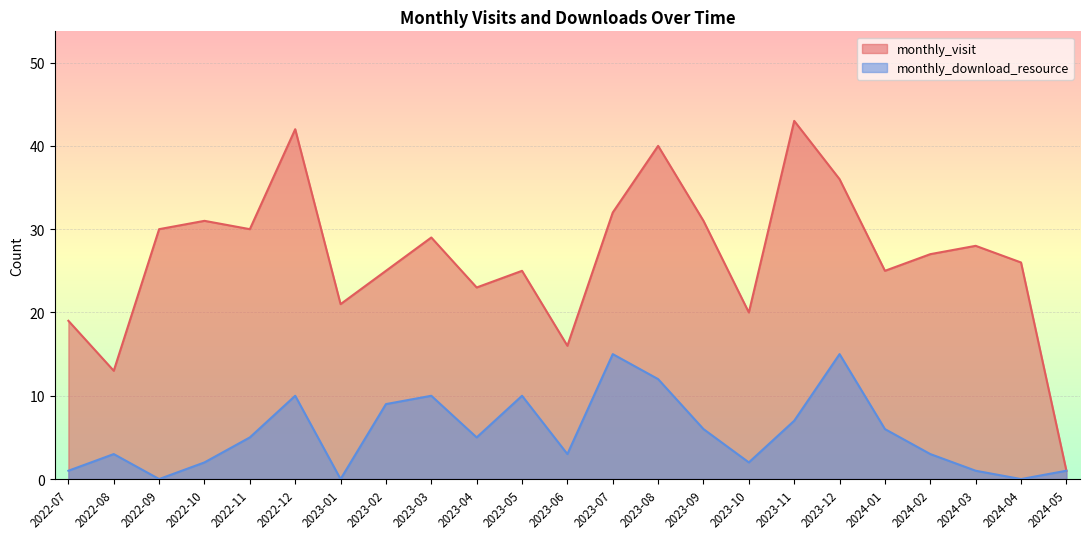

Which series has the largest range (max minus min)?

monthly_visit